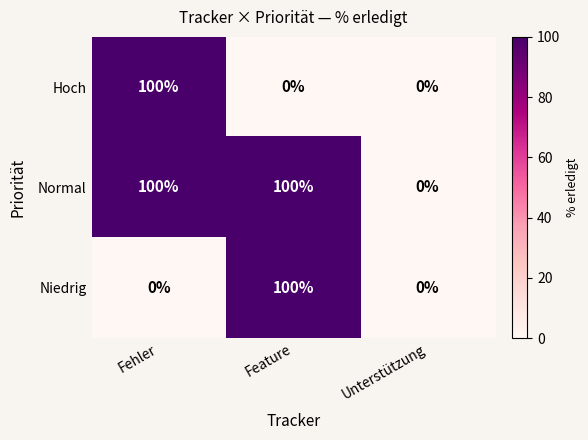

What is the difference between the second highest and minimum values in the Normal series?

100